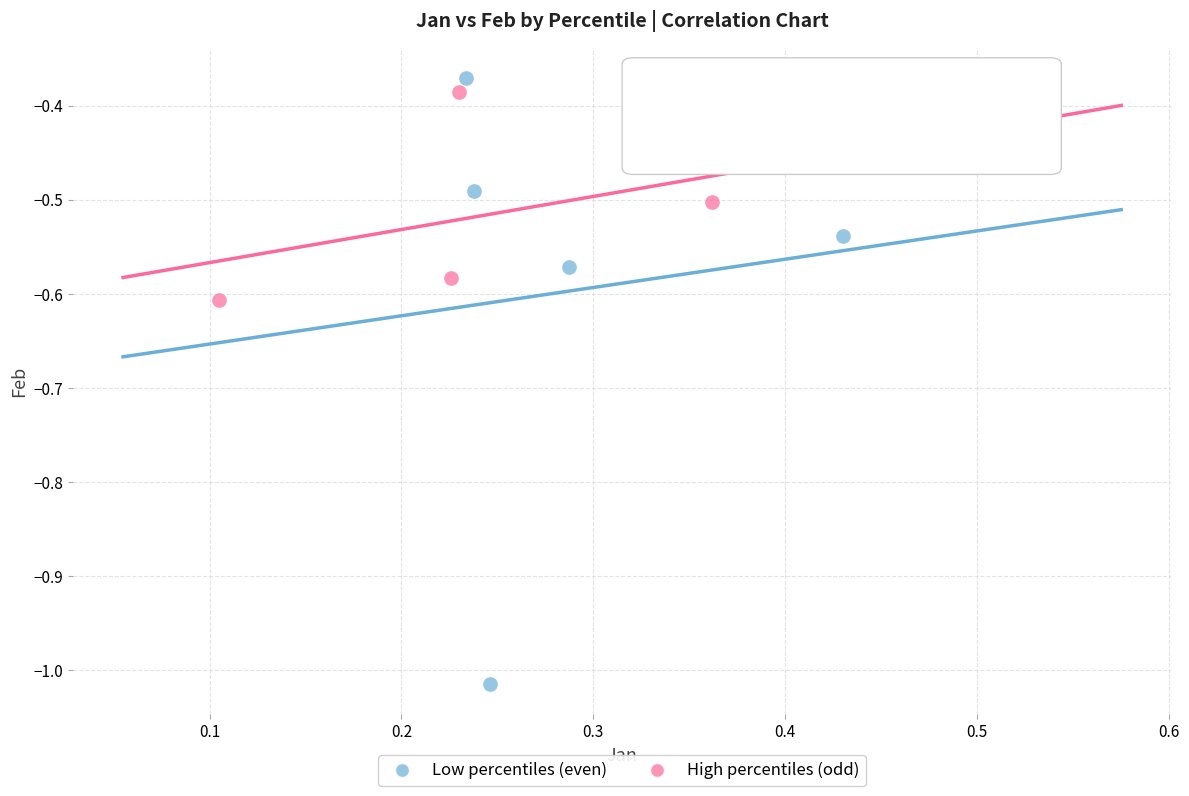

Which series contains the lowest Y value?

Low percentiles (even)